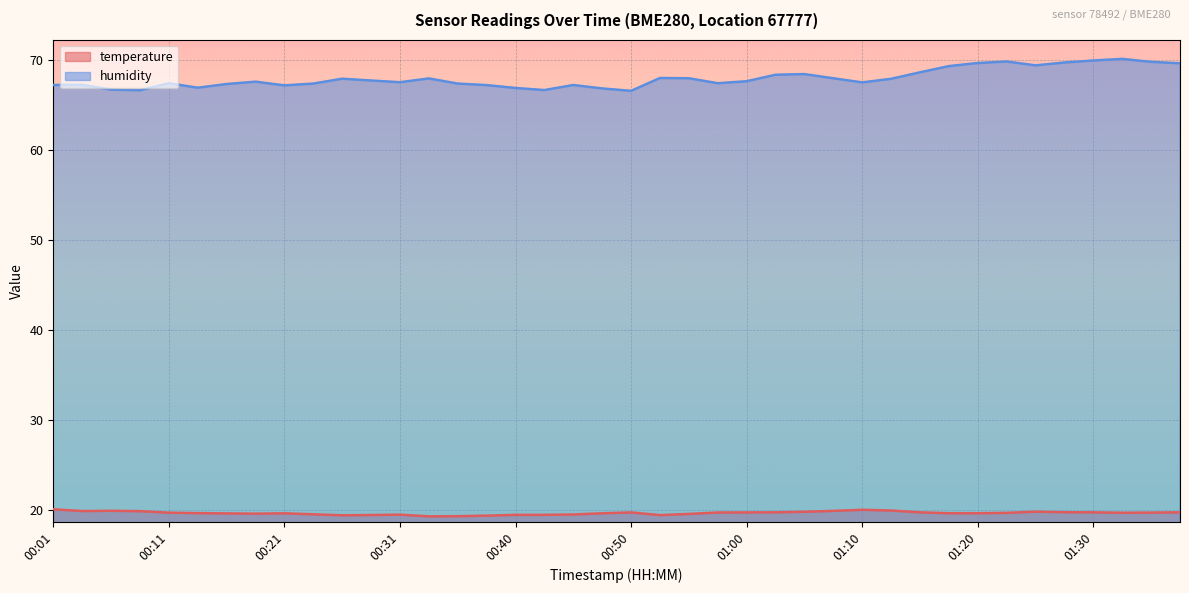

At which category is the sum across all series the highest?

01:32